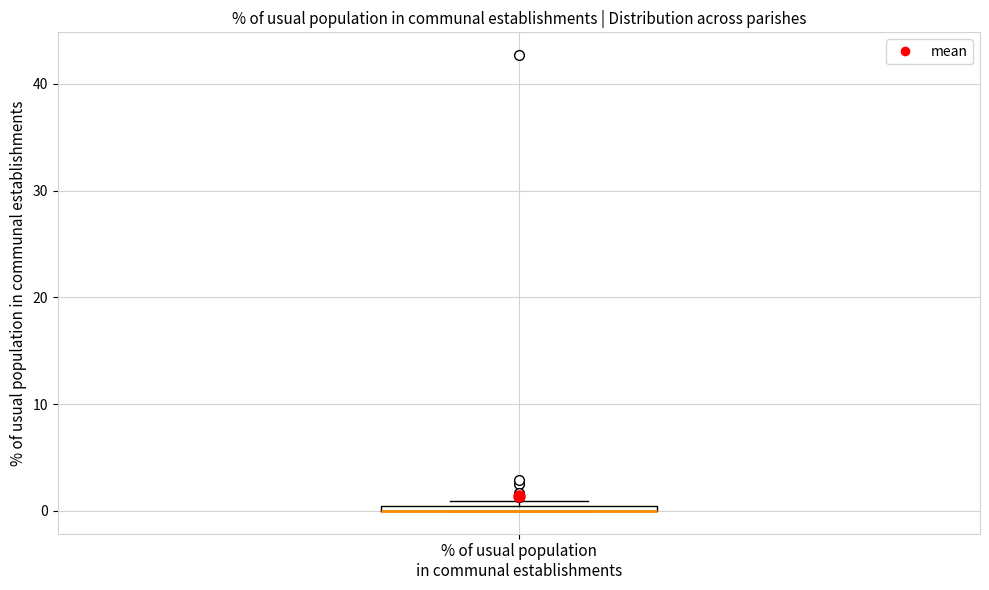

Where is the upper edge of the box for % of usual population in communal establishments on the y-axis? The values are not printed on the chart, so give them approximately, as read against the axis.

1